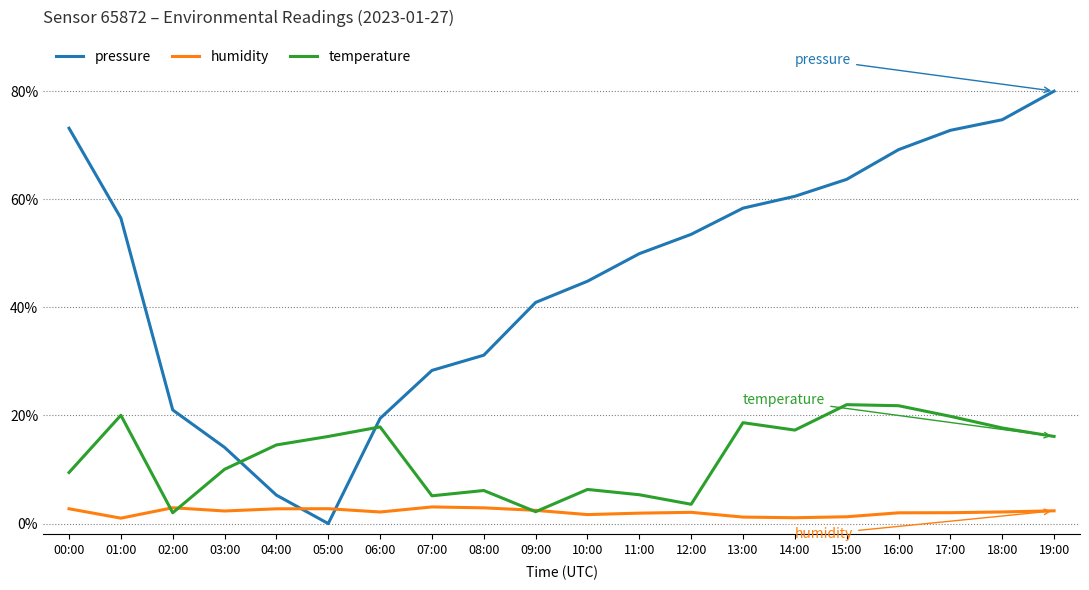

What is the difference between the maximum and minimum values in the humidity series?

2.1